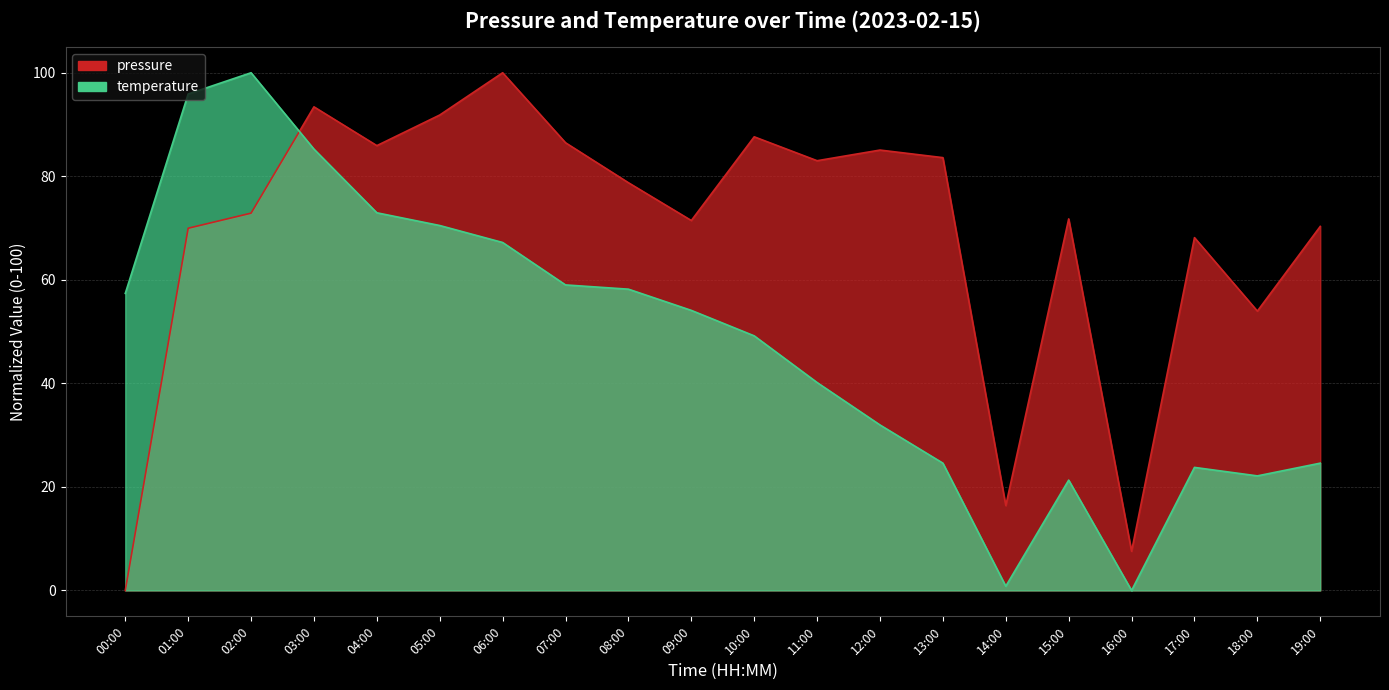

What is the sum of all pressure values?

1378.2